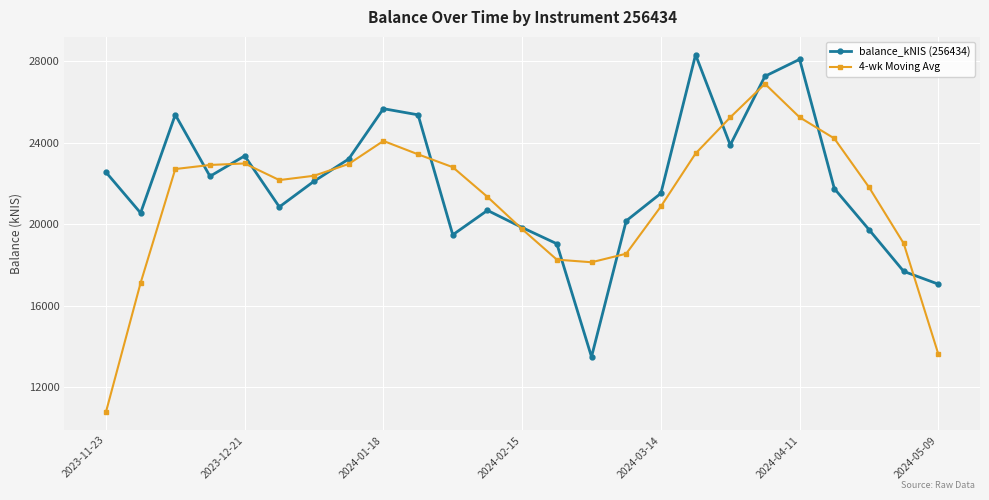

List the series in order of their peak value, highest first.

balance_kNIS (256434), 4-wk Moving Avg